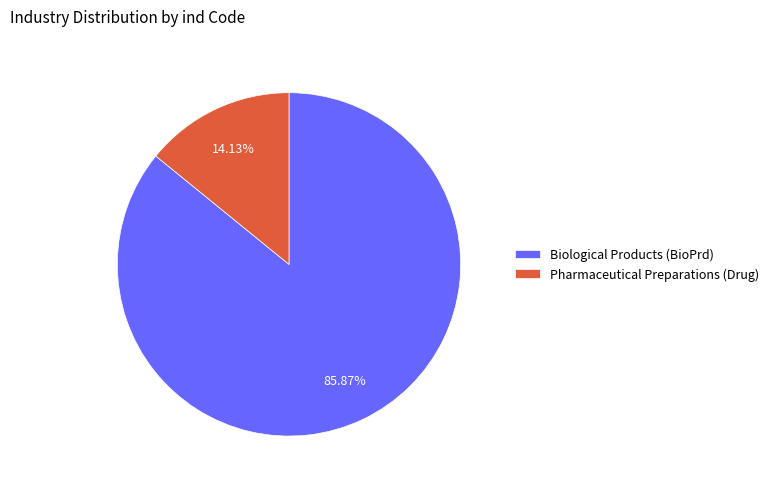

How many slices are in this pie chart?

2